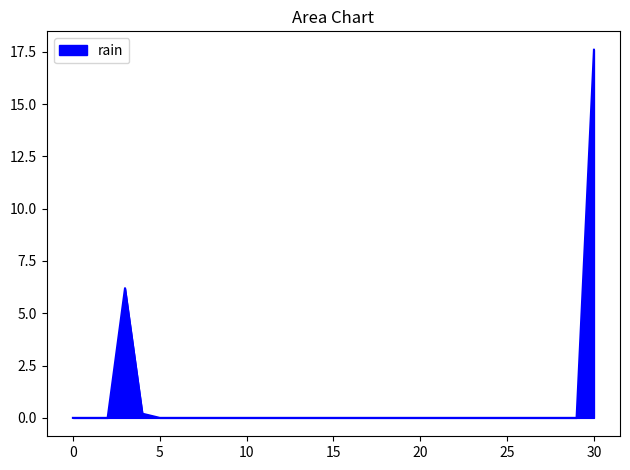

Is this an area chart (filled region under the line)?

Yes